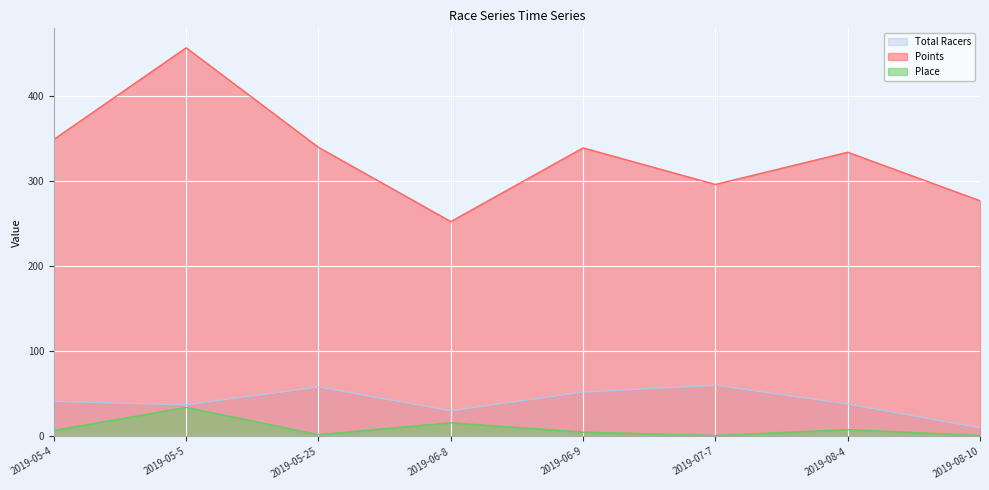

True or false: Total Racers and Place intersect in this chart.

False